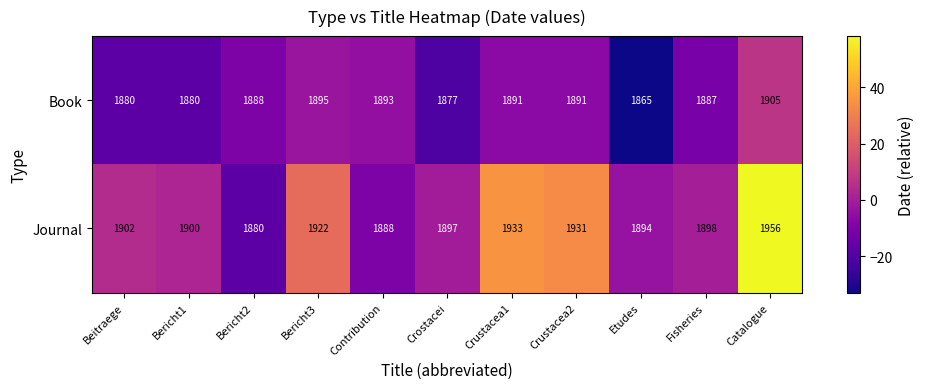

Reading right to left, transcribe all the data shown in this chart.

Book: Catalogue=1905	Fisheries=1887	Etudes=1865	Crustacea2=1891	Crustacea1=1891	Crostacei=1877	Contribution=1893	Bericht3=1895	Bericht2=1888	Bericht1=1880	Beitraege=1880
Journal: Catalogue=1956	Fisheries=1898	Etudes=1894	Crustacea2=1931	Crustacea1=1933	Crostacei=1897	Contribution=1888	Bericht3=1922	Bericht2=1880	Bericht1=1900	Beitraege=1902